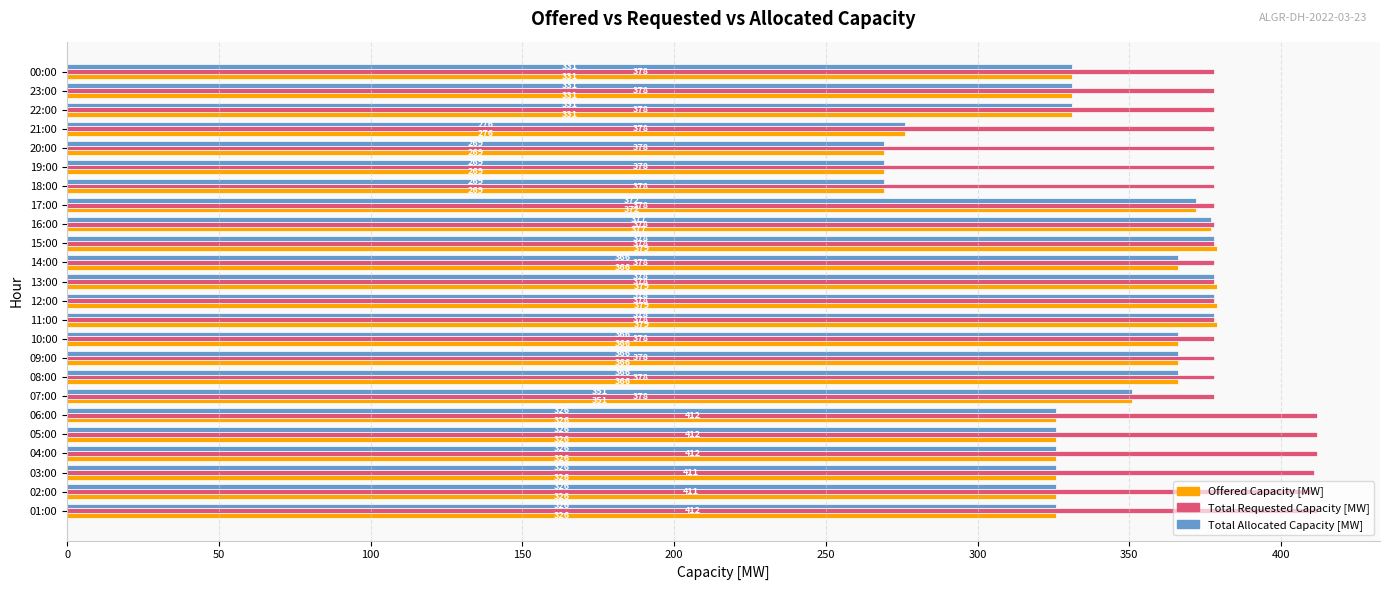

What is the maximum value shown in the chart?

412